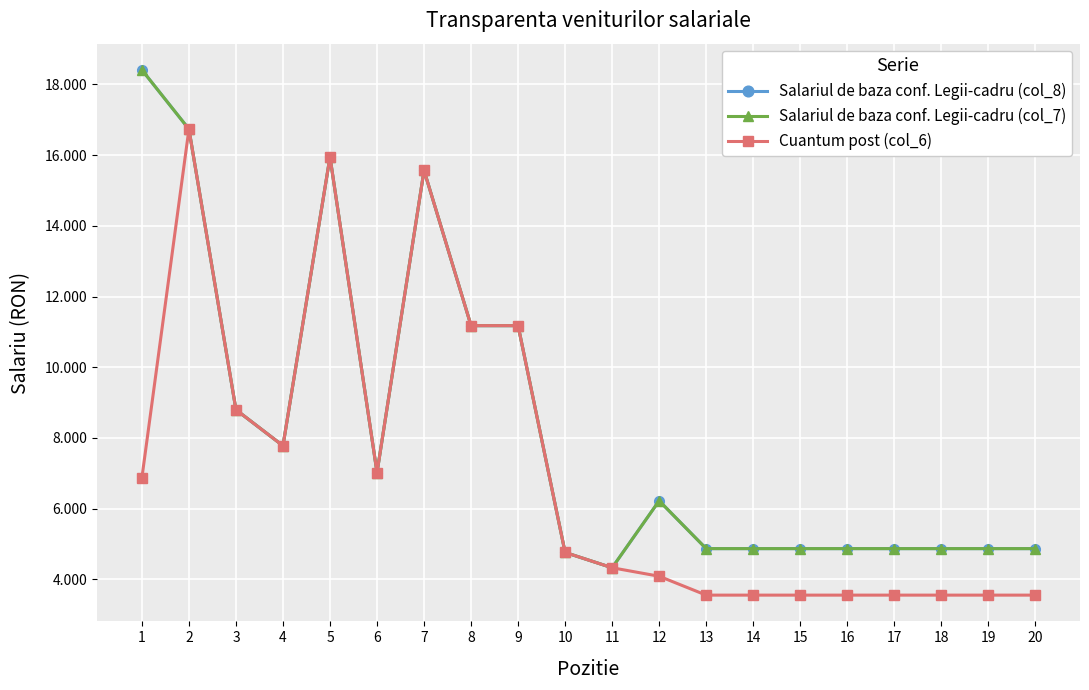

What is the value of the Salariul de baza conf. Legii-cadru (col_7) point at the 15th from the left?

4871